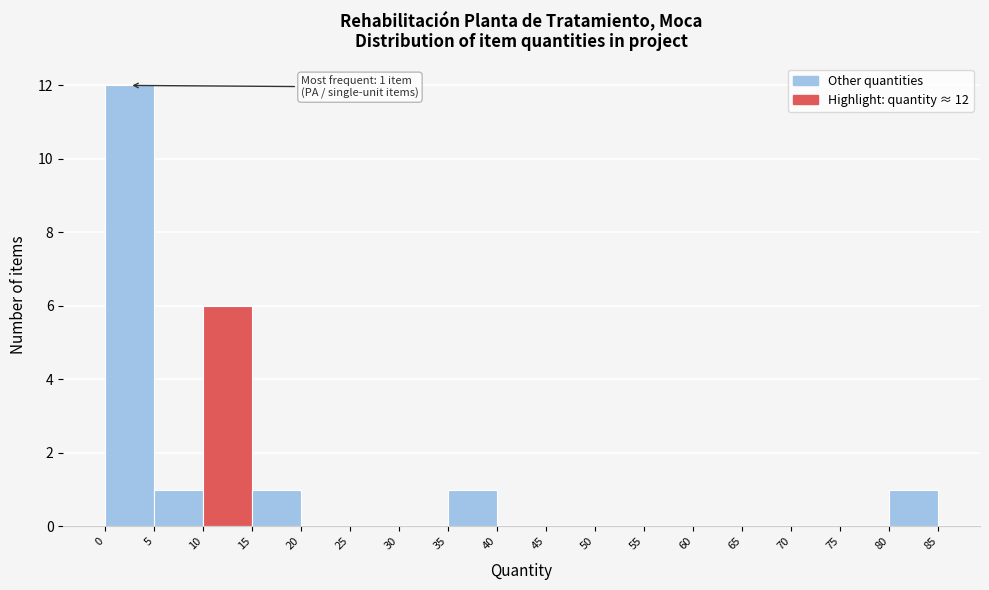

Which range on the x-axis has the tallest bar?

0 to 5